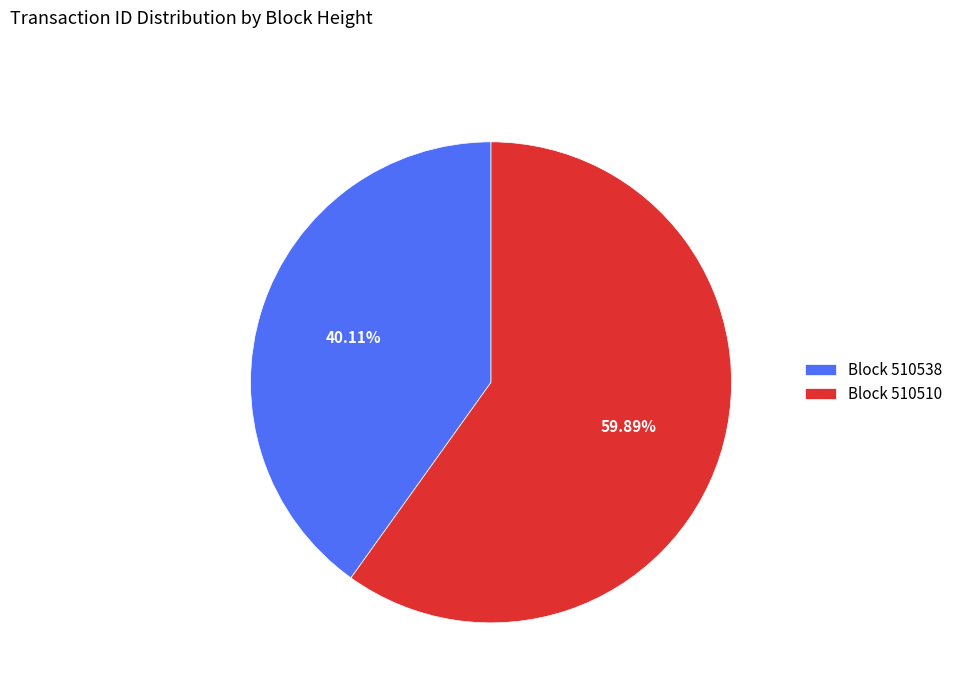

Which category has the smallest portion of the pie?

Block 510538